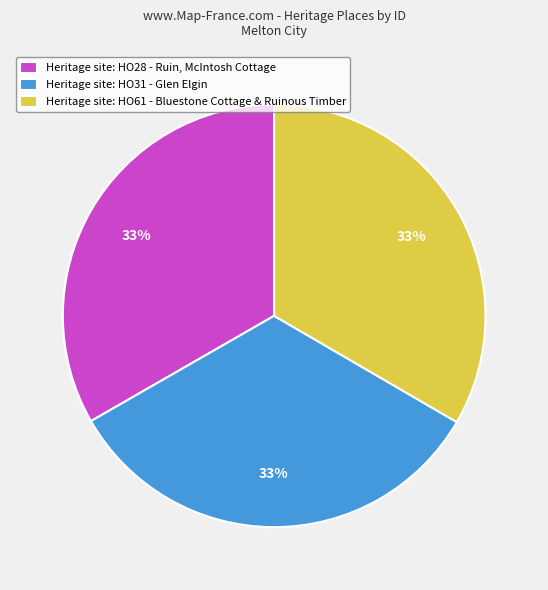

How many segments does this pie chart have?

3